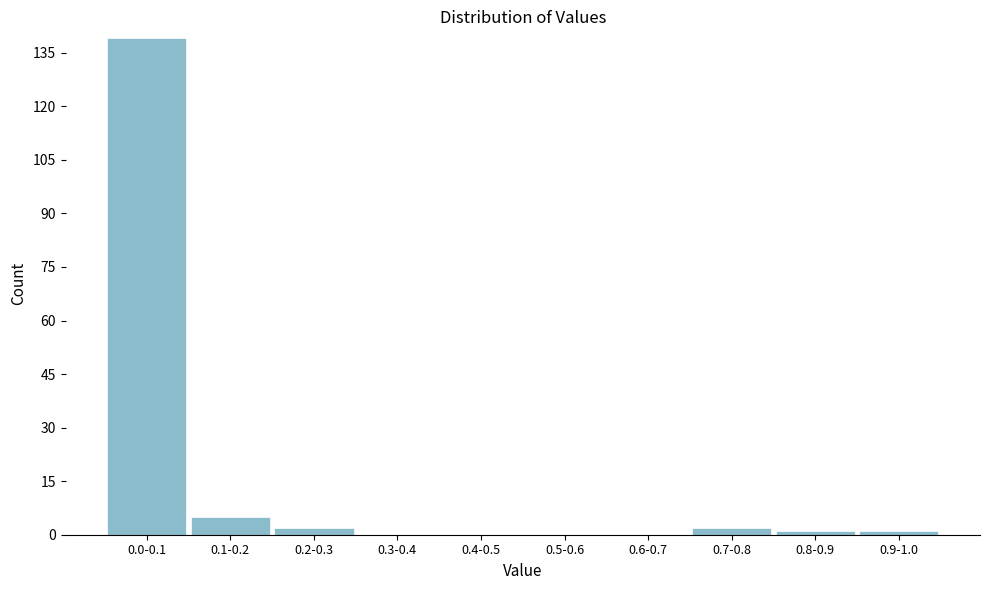

Reading left to right, transcribe all the data shown in this chart.

0.0-0.1=139	0.1-0.2=5	0.2-0.3=2	0.3-0.4=0	0.4-0.5=0	0.5-0.6=0	0.6-0.7=0	0.7-0.8=2	0.8-0.9=1	0.9-1.0=1